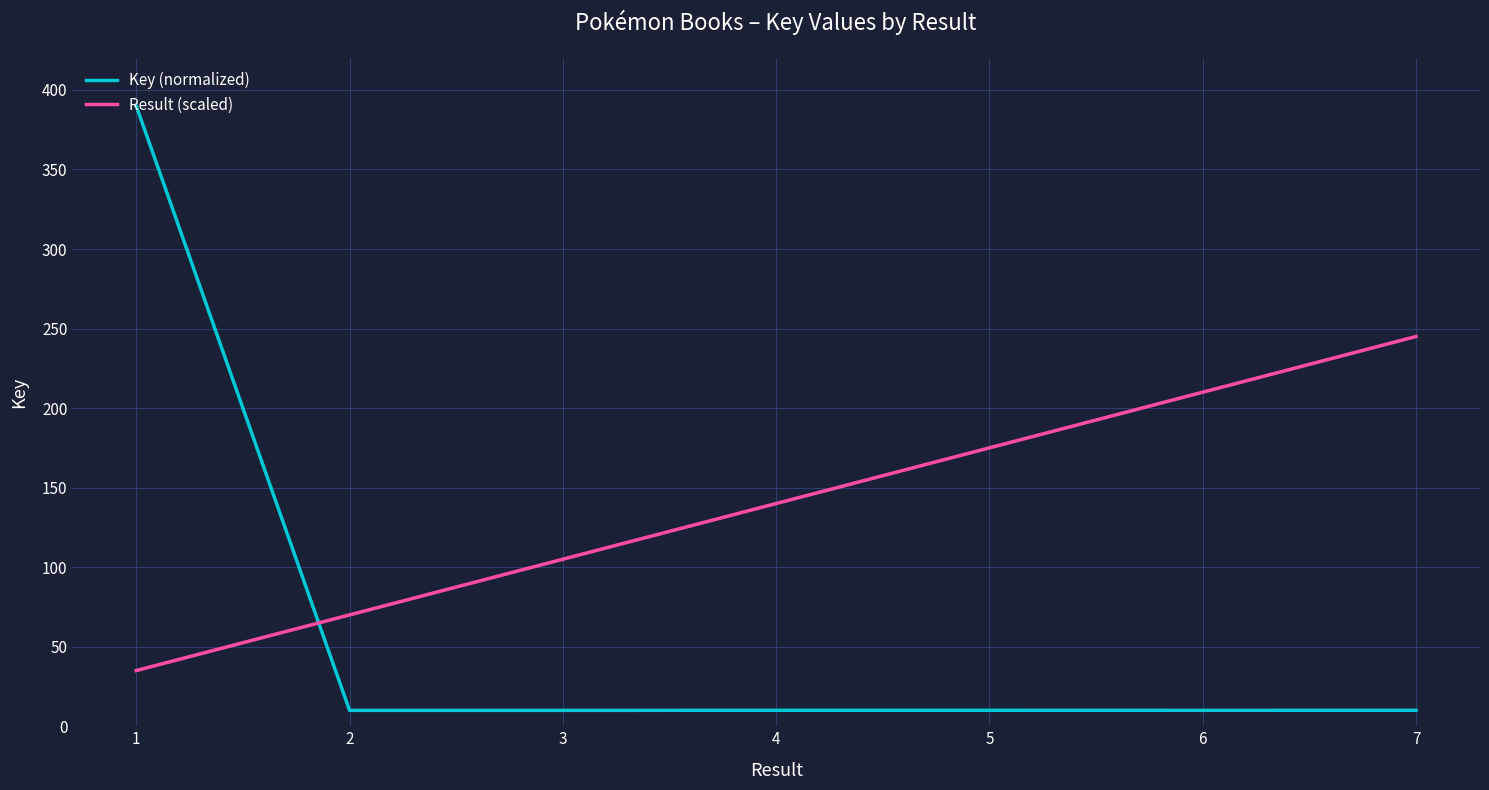

What is the sum of all Key (normalized) values?

450.1